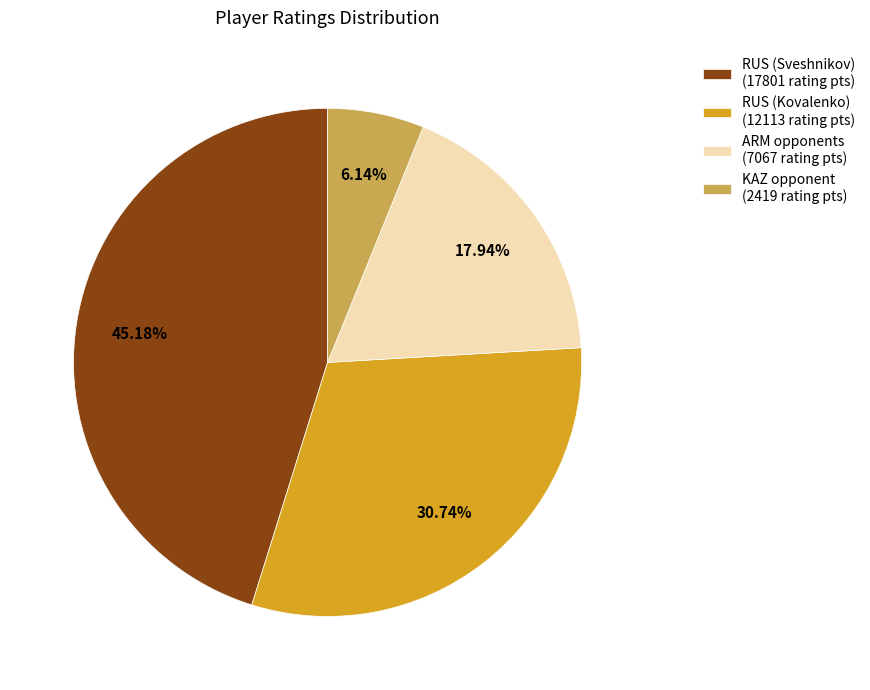

Between RUS (Sveshnikov) (17801 rating pts) and ARM opponents (7067 rating pts), which is larger?

RUS (Sveshnikov) (17801 rating pts)